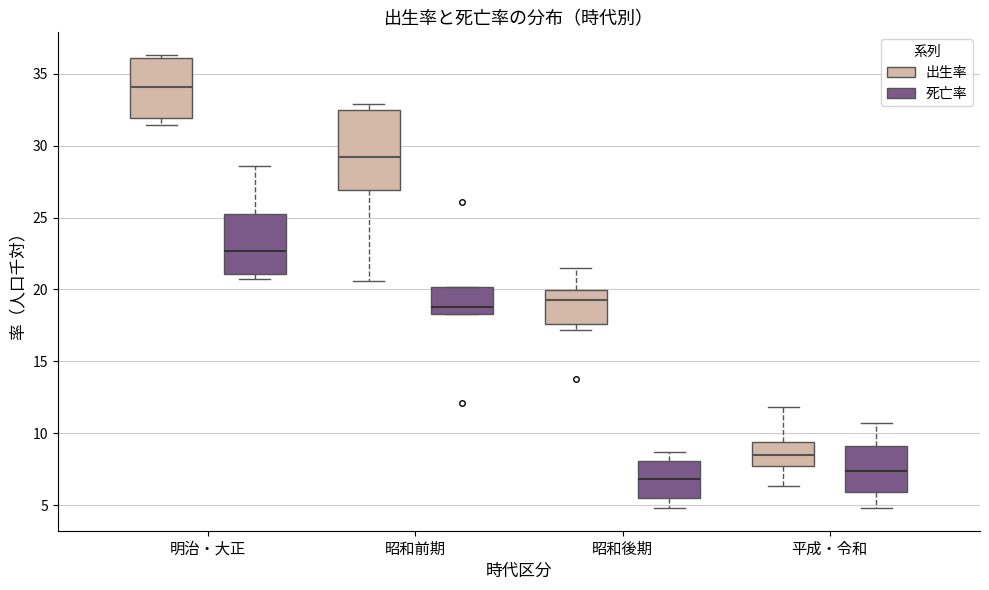

Where does the median line of the box for 明治・大正 (出生率) sit on the y-axis? The values are not printed on the chart, so give them approximately, as read against the axis.

34.0